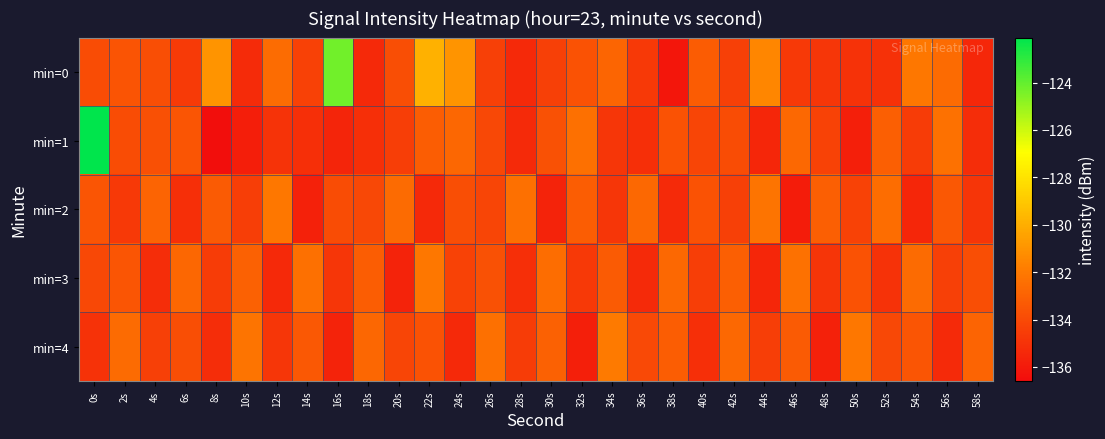

At 54s, list the series in order from largest to smallest.

min=0, min=3, min=4, min=1, min=2